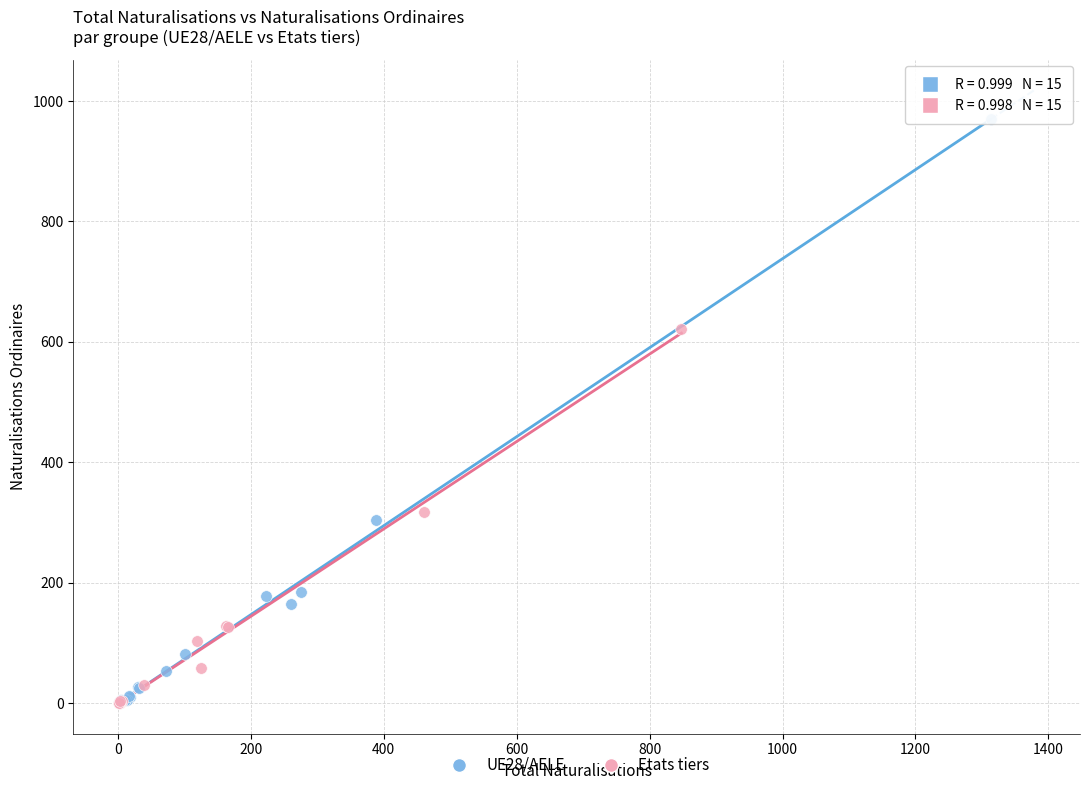

Which series contains the highest Y value?

UE28/AELE